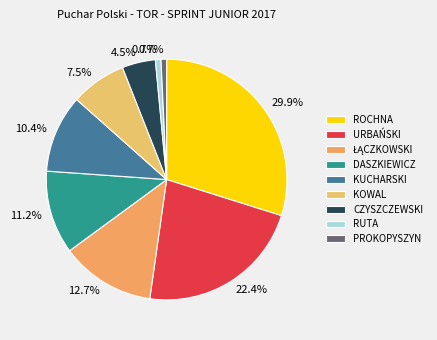

How many segments does this pie chart have?

9